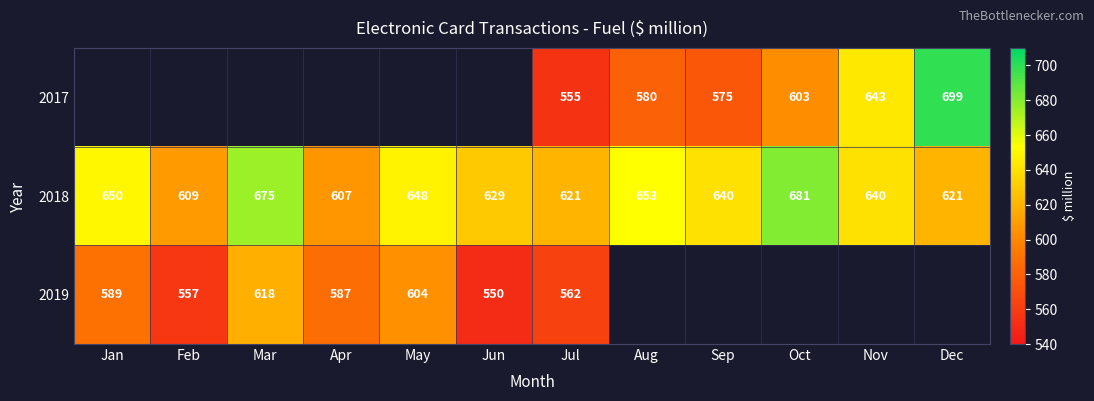

What is the approximate value of 2018 at Jan, to the nearest 10?

650